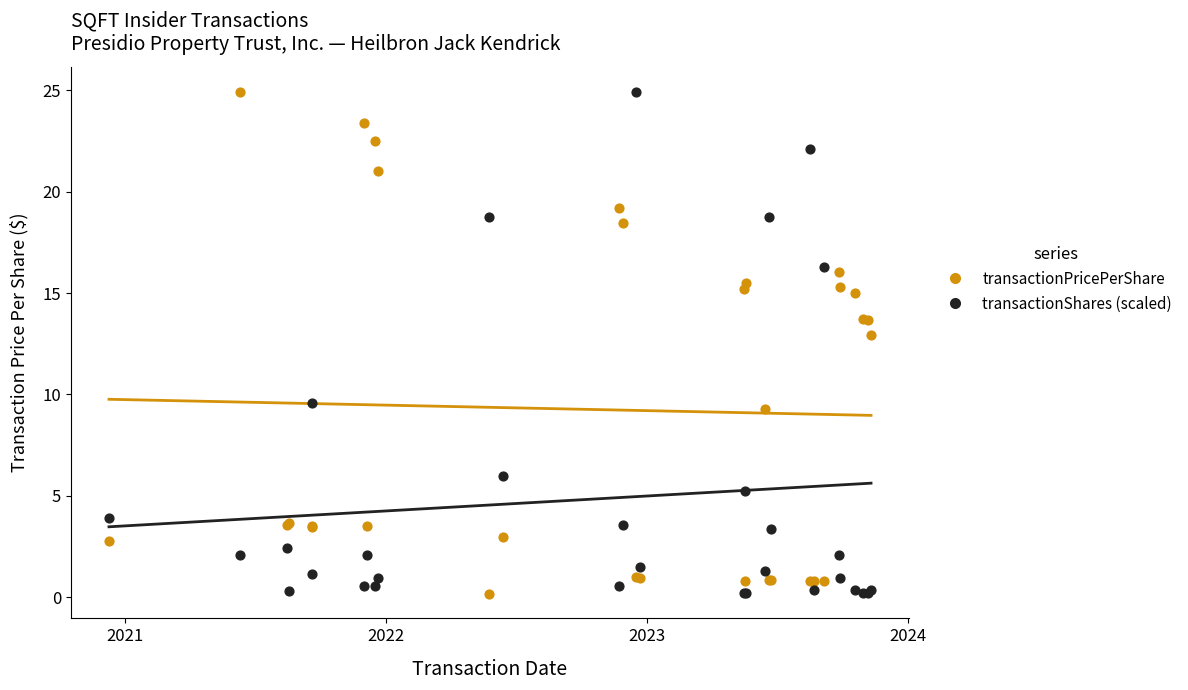

What are all the series names shown in the legend?

transactionPricePerShare, transactionShares (scaled)